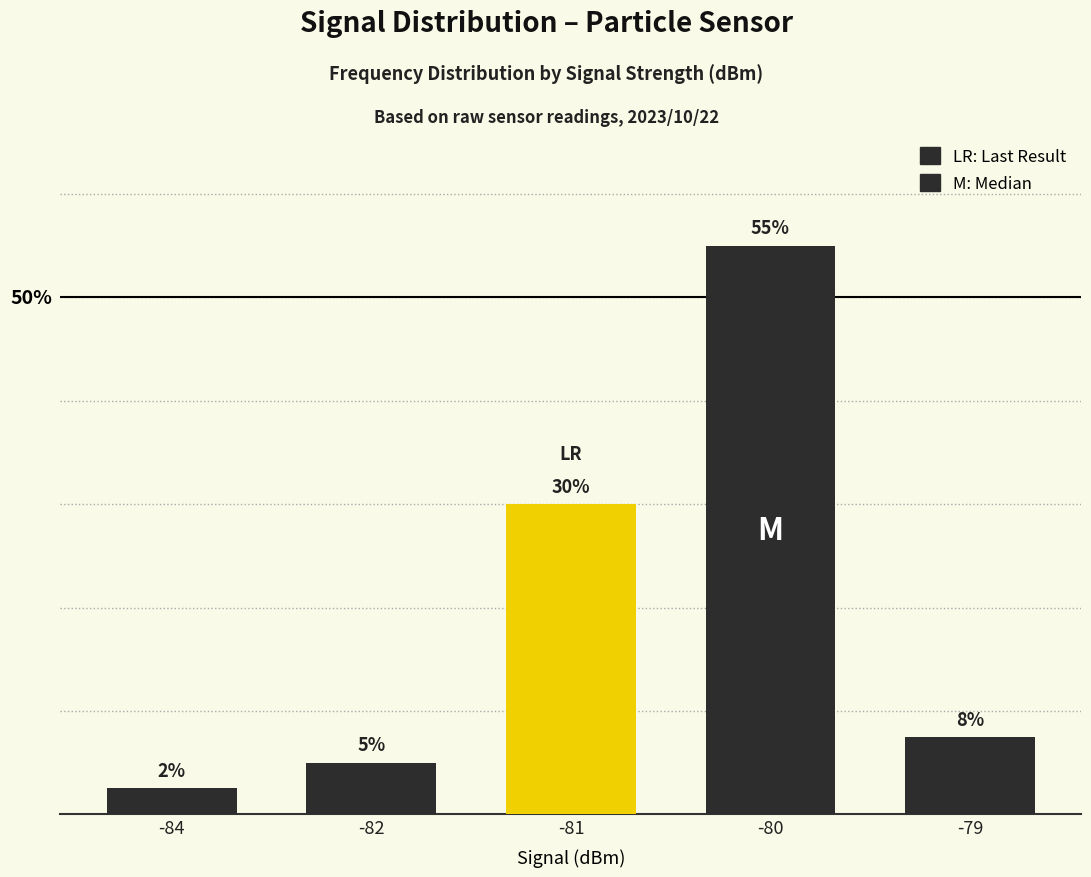

Are the bars horizontal?

No